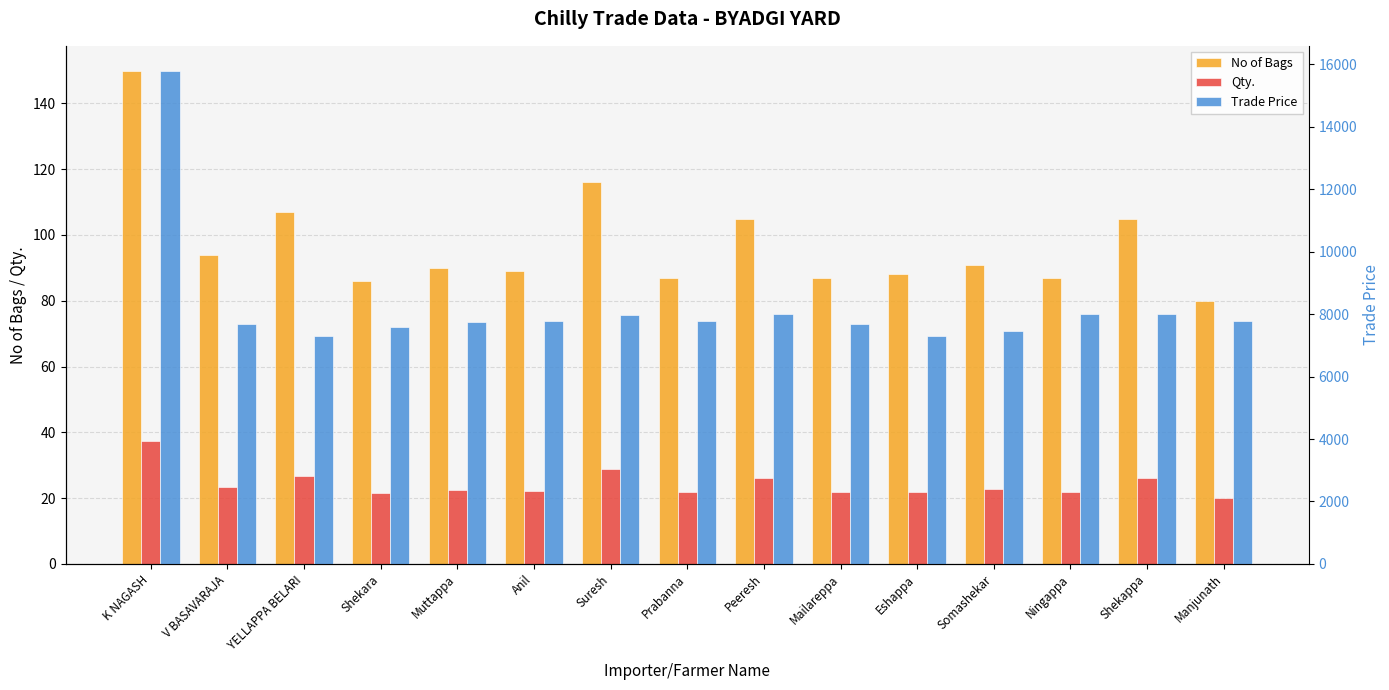

Which series has the largest total across all categories?

Trade Price